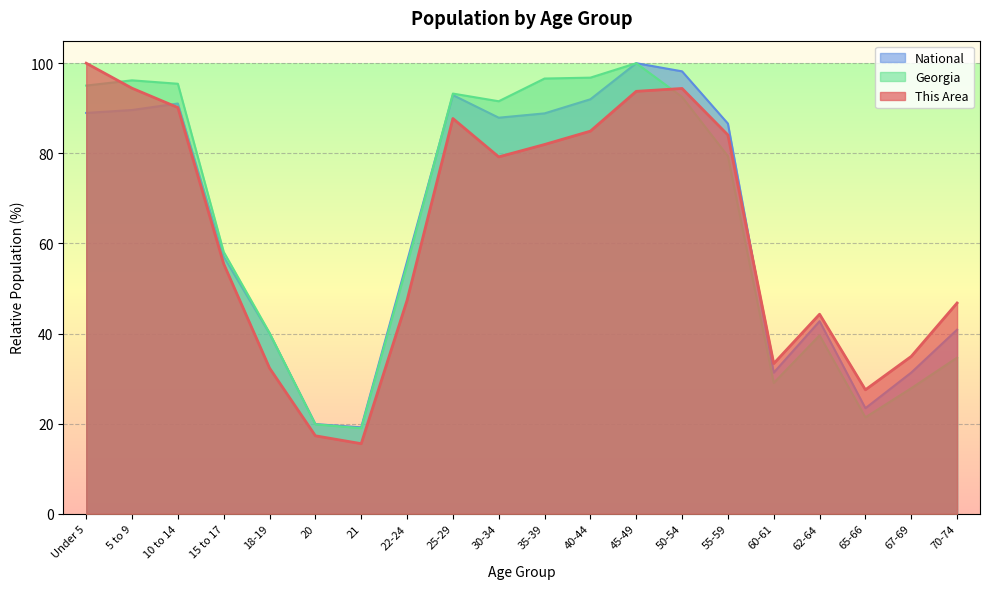

Is it true that This Area equals 146.8 at 10 to 14?

False